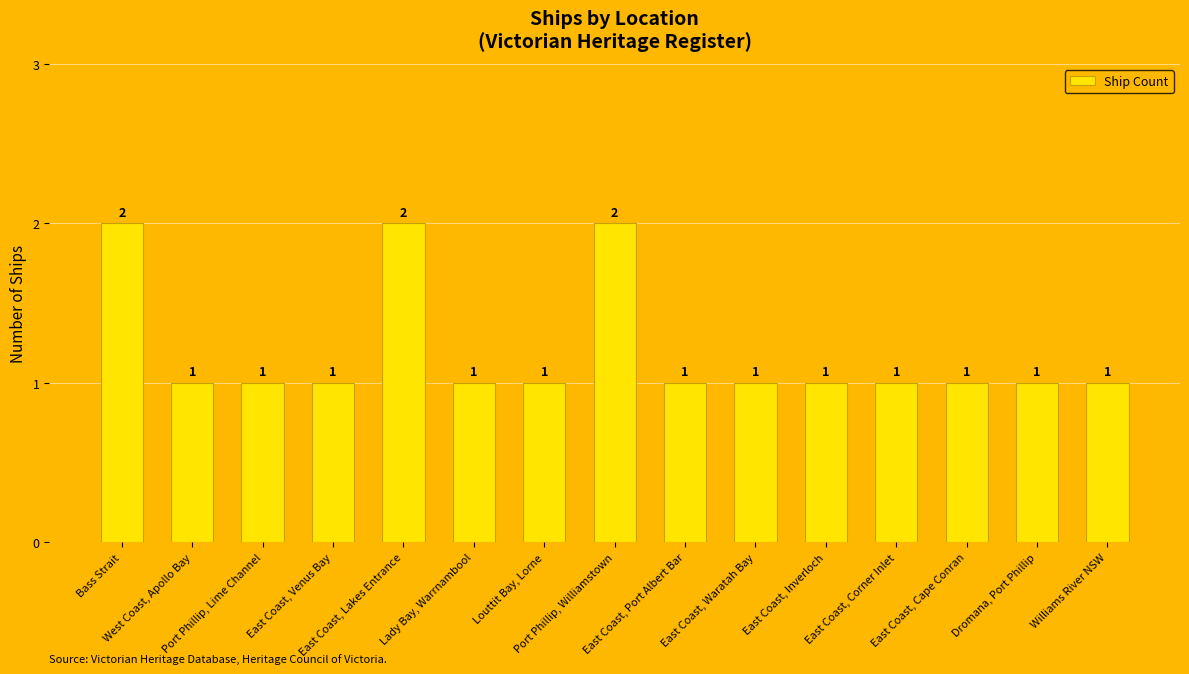

True or false: the data shows 1 at Williams River NSW.

True